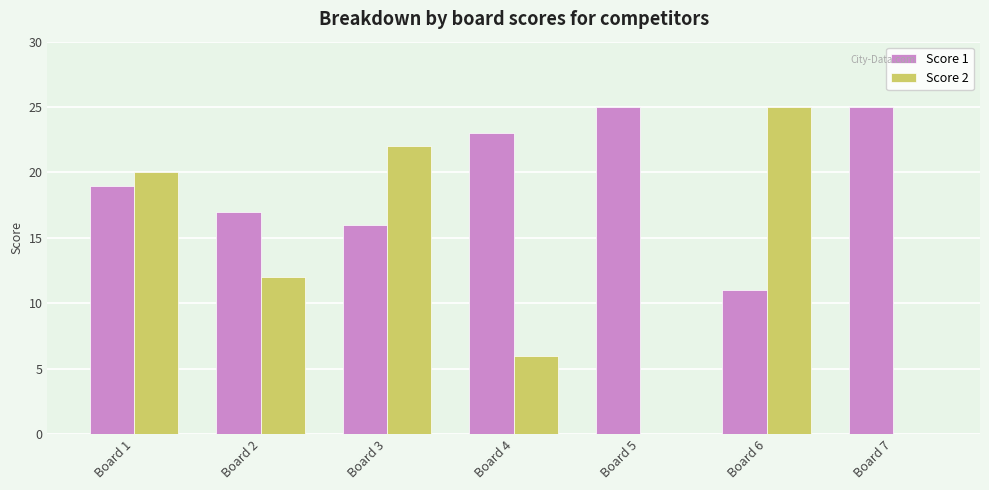

The value of Score 2 at Board 3 is 6. True or false?

False